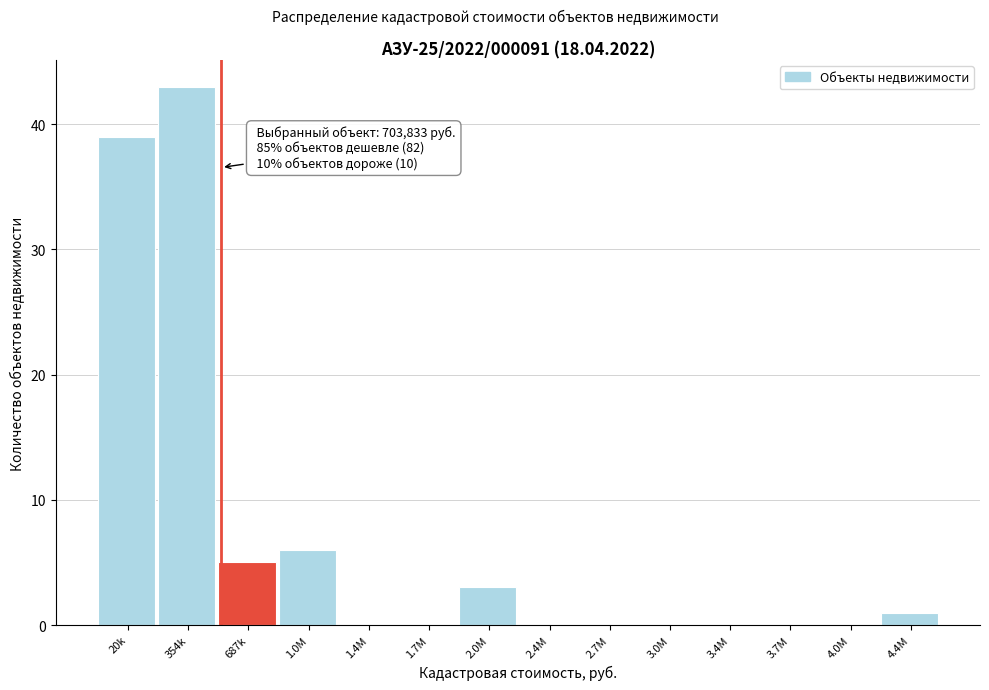

Reading right to left, transcribe all the data shown in this chart.

4.4M=1	4.0M=0	3.7M=0	3.4M=0	3.0M=0	2.7M=0	2.4M=0	2.0M=3	1.7M=0	1.4M=0	1.0M=6	687k=5	354k=43	20k=39